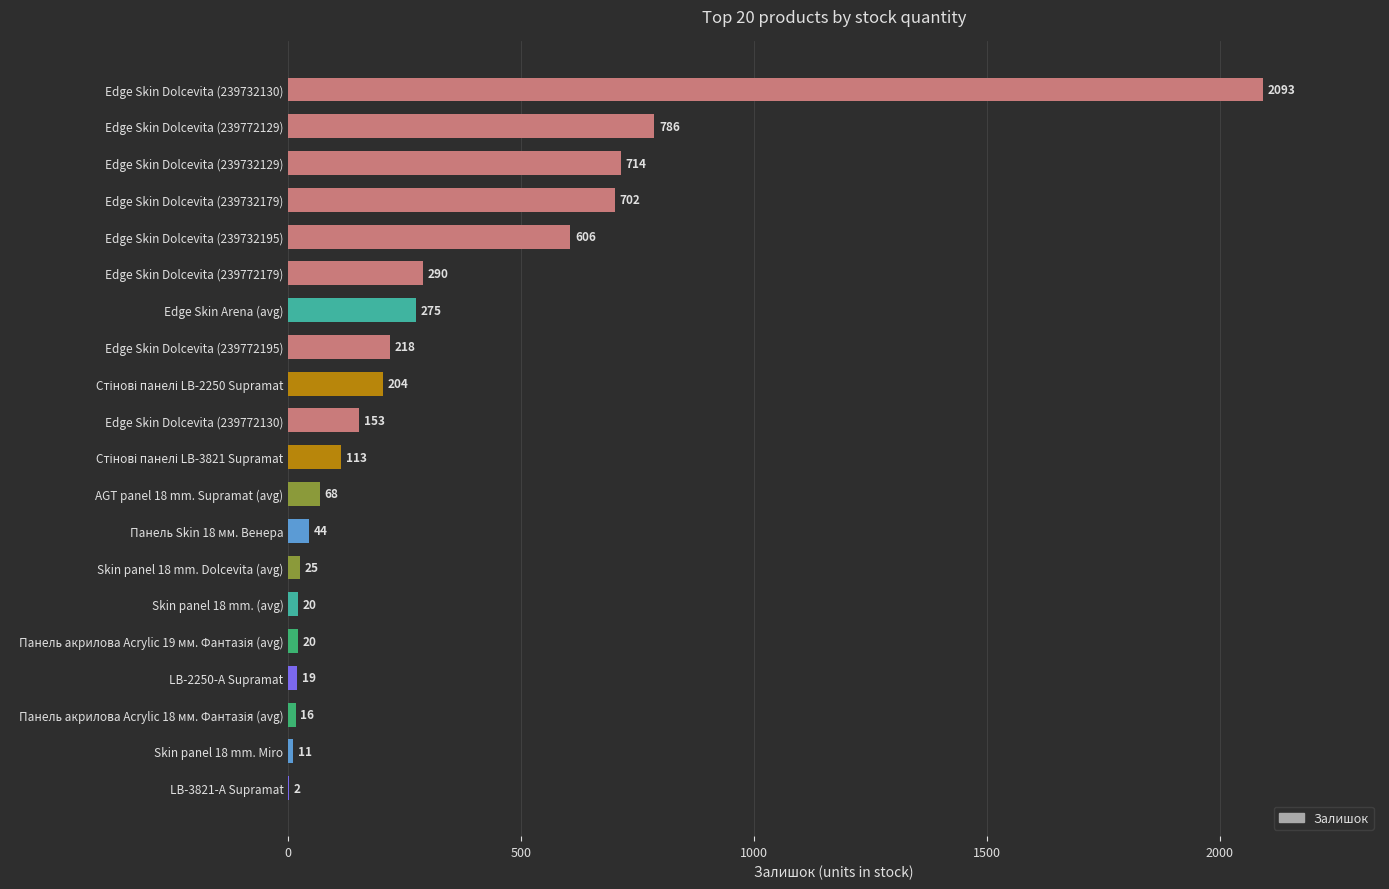

What is the change in value from Edge Skin Dolcevita (239772179) to Edge Skin Dolcevita (239772129)?

+496